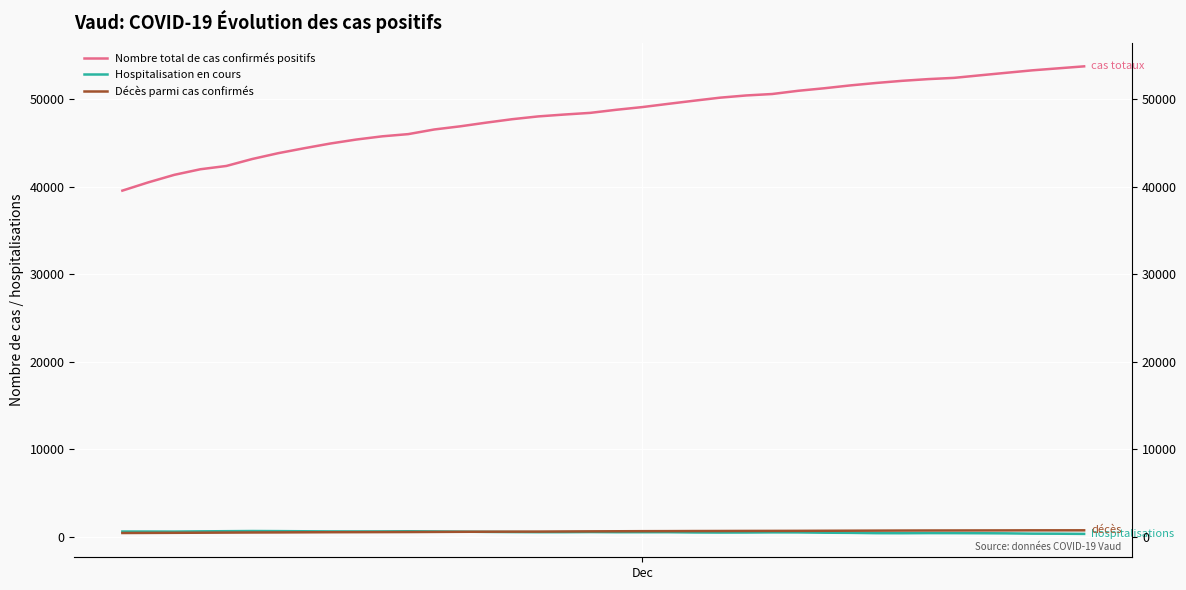

Is it true that Hospitalisation en cours equals 906 at 19?

False